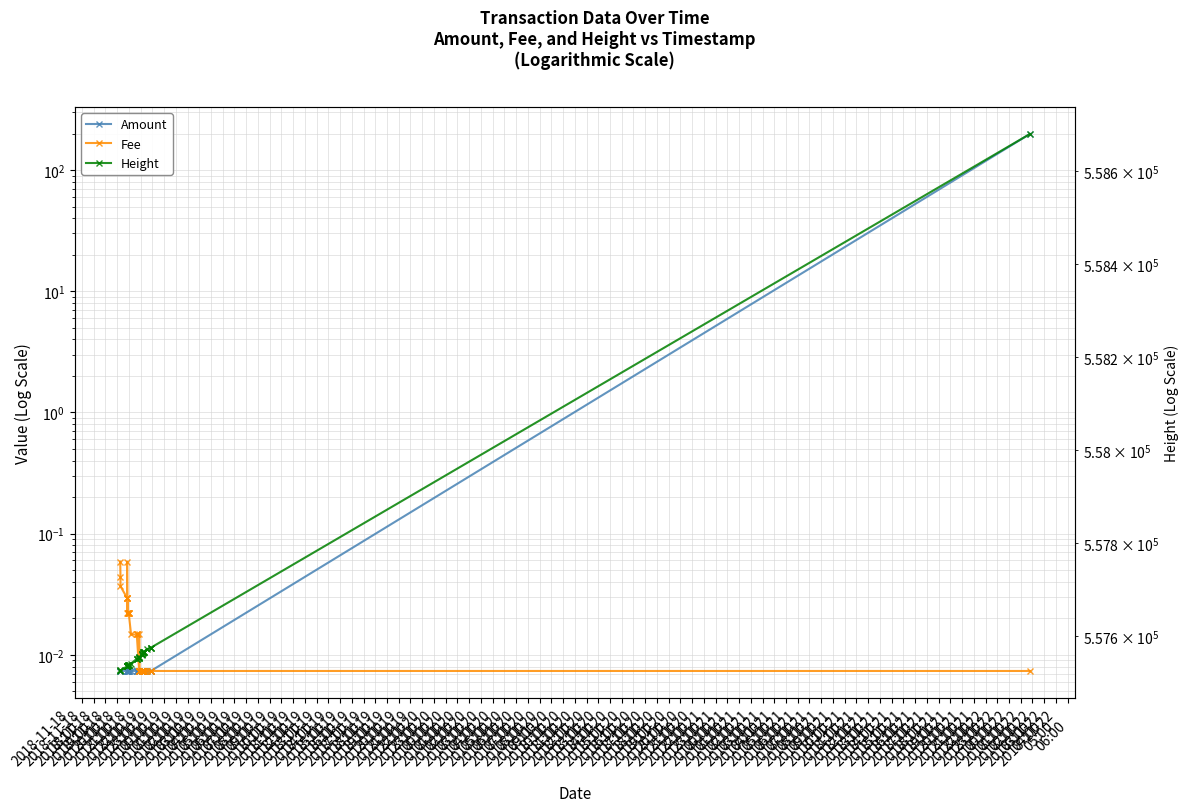

What is the total value across all series at 2018-11-18
21:00?

557535.0